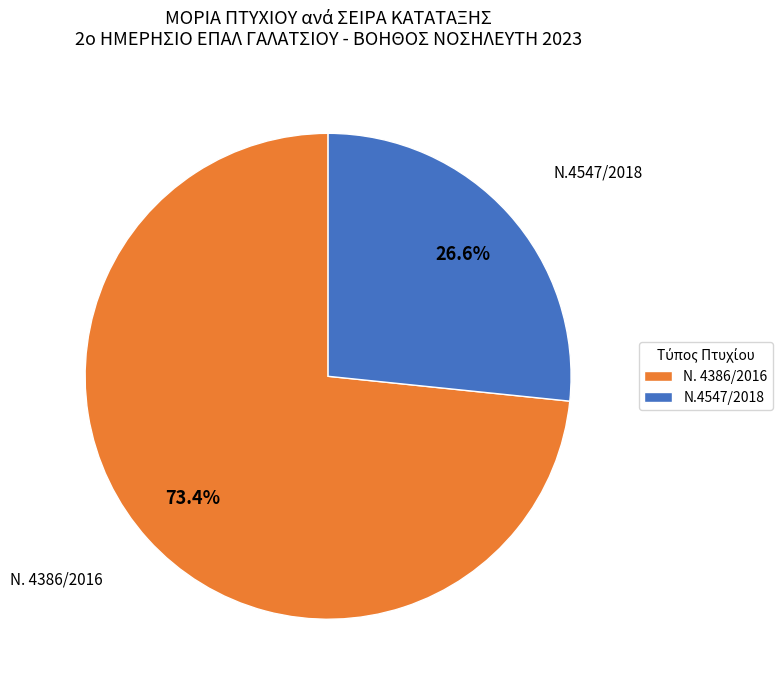

Combined, do Ν. 4386/2016 and Ν.4547/2018 account for over 50%?

Yes